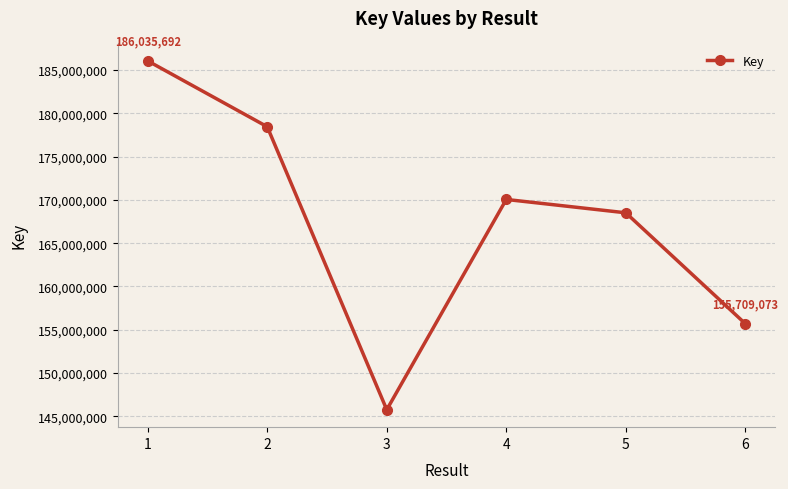

Reading left to right, list all the values displayed in this chart.

1=186035692	2=178436788	3=145777587	4=170044286	5=168503989	6=155709073